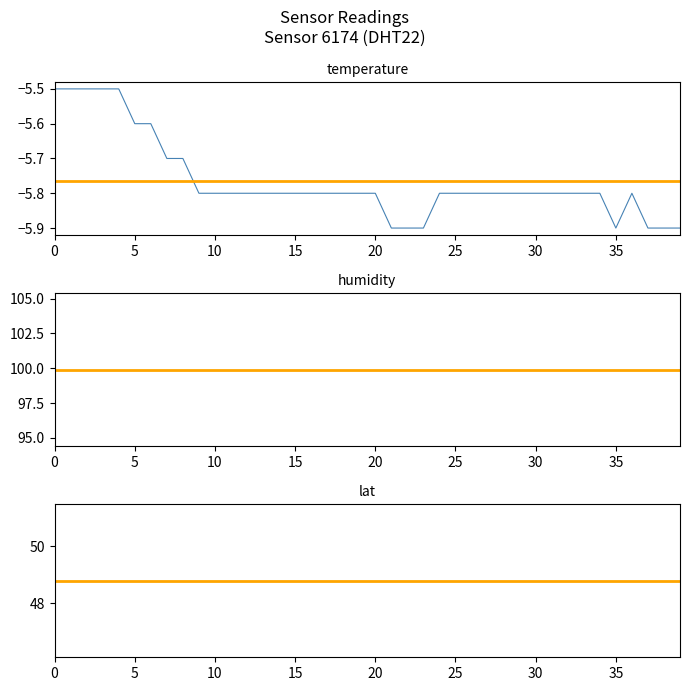

How many series are shown in this chart?

3